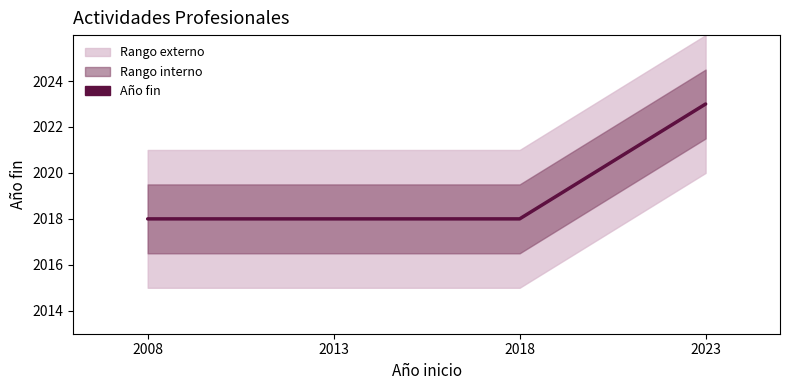

What is the sum of the values at 2018 and 2008?

4036